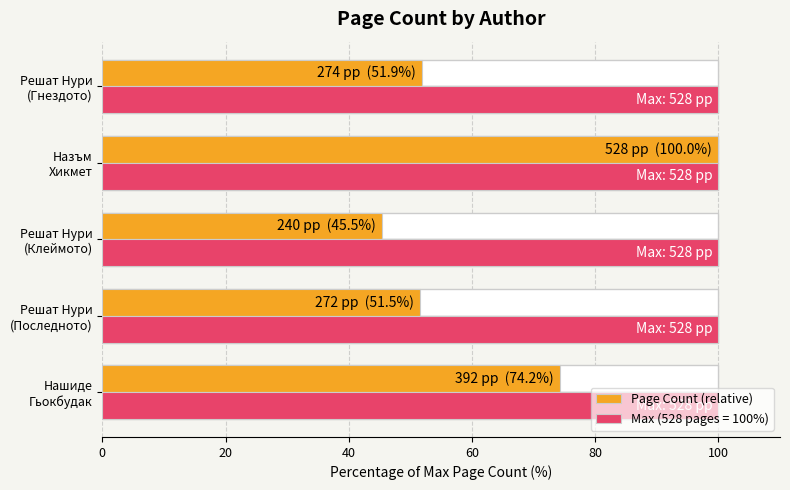

True or false: the data shows 45.5 at 40.

True